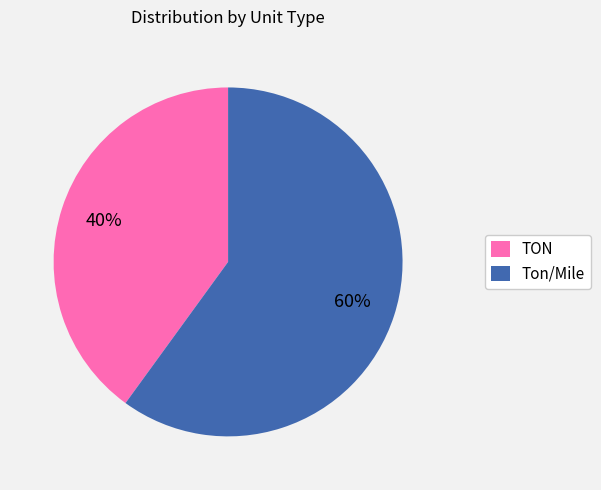

To the nearest percent, what is the difference between the largest and smallest slice percentages?

20%